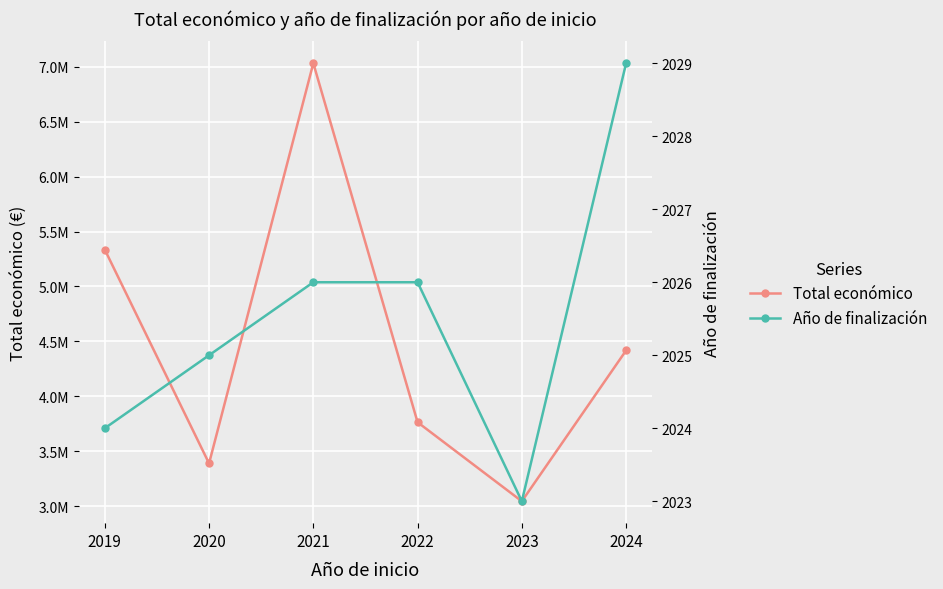

What are all the series names shown in the legend?

Total económico, Año de finalización